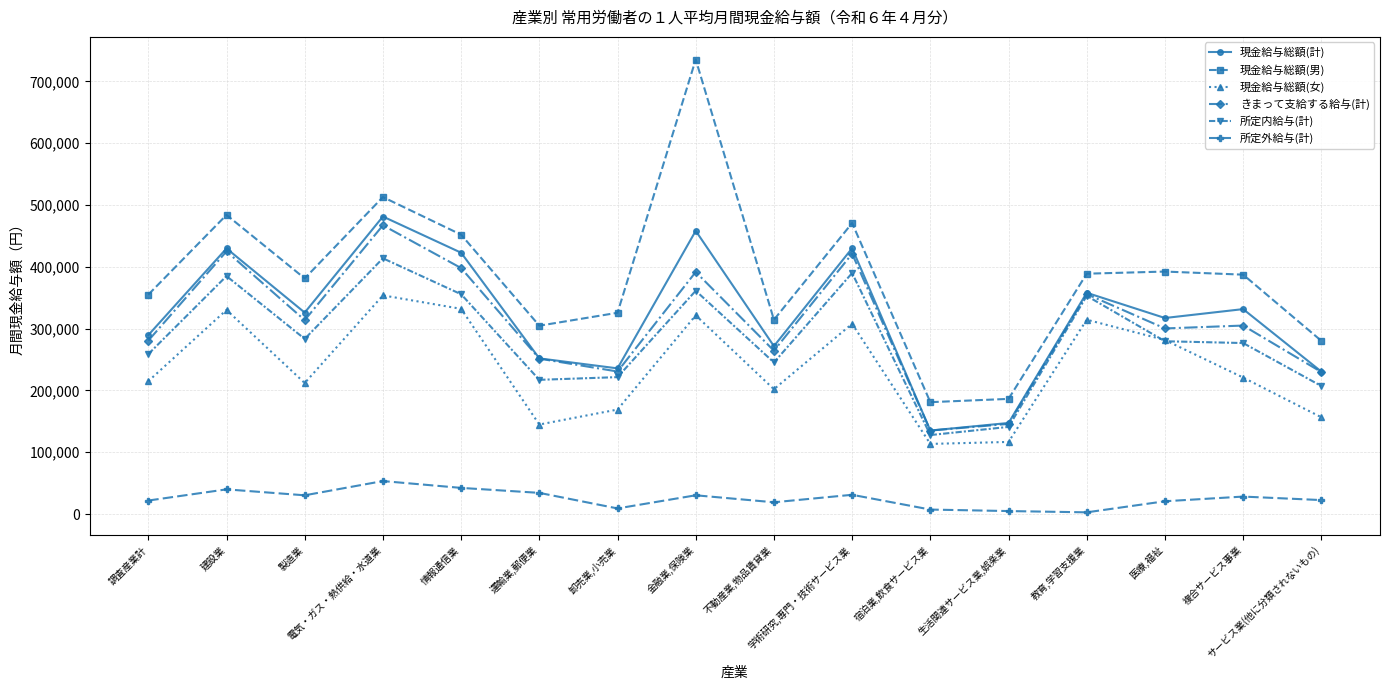

Is this an area chart (filled region under the line)?

No